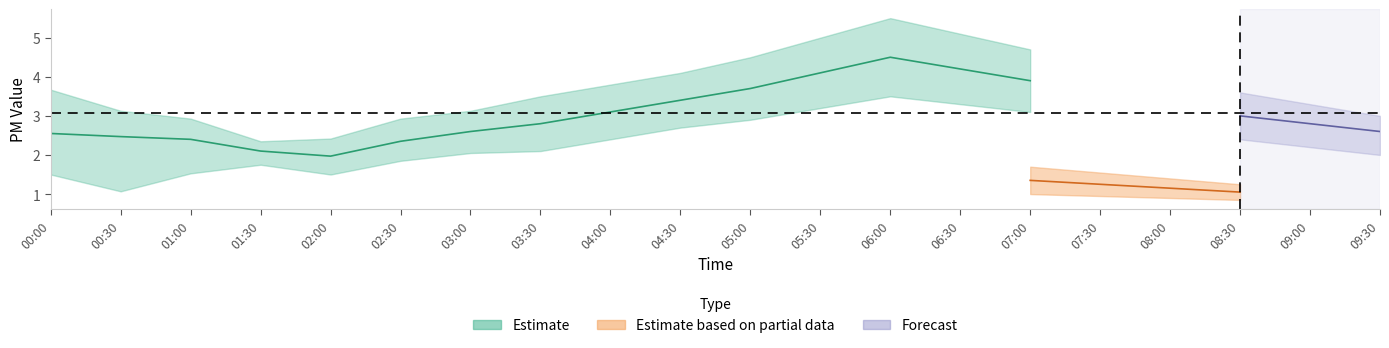

How many interior local valleys does the P1 series have?

1